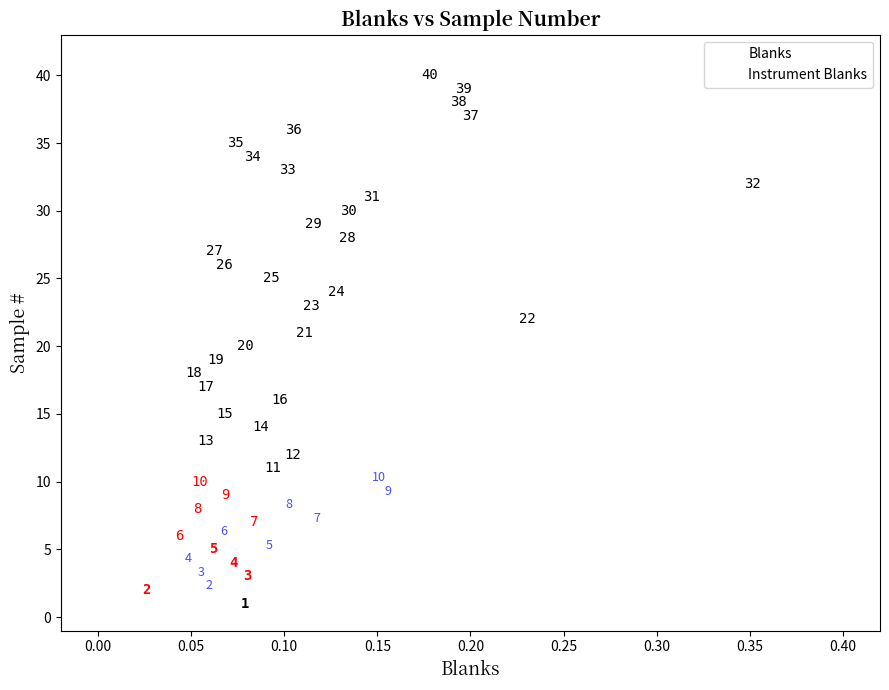

Which series contains the lowest Y value?

Blanks